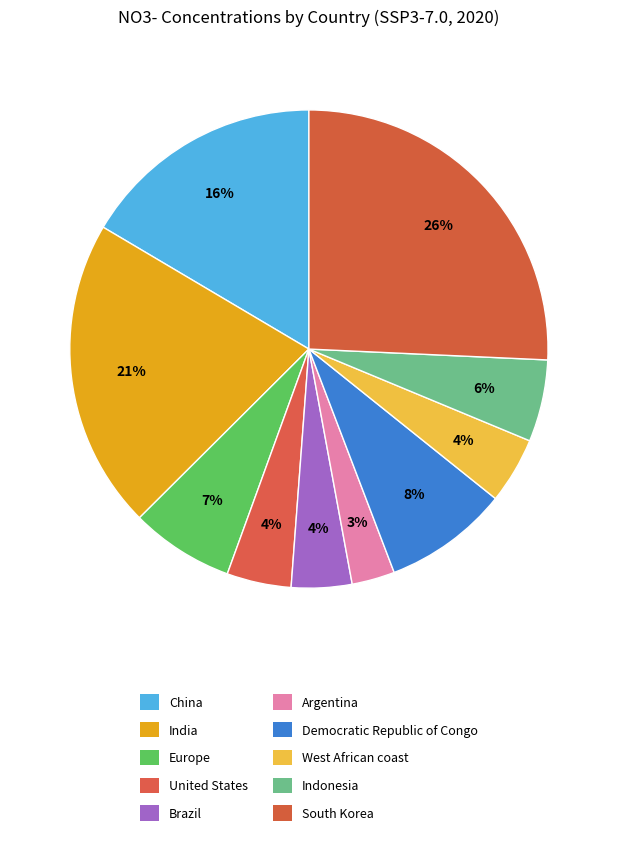

To the nearest percent, what portion does West African coast represent?

4%